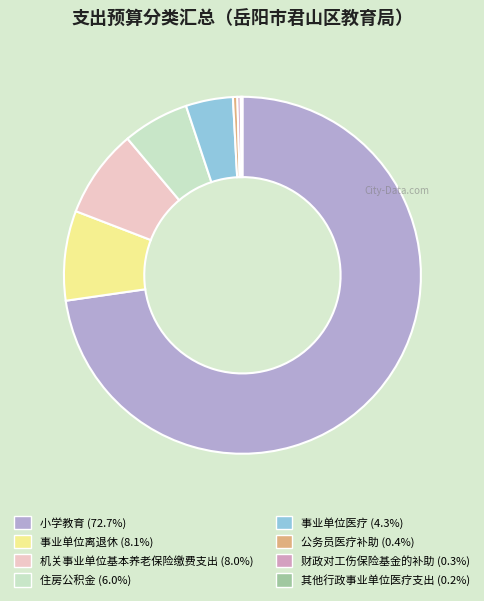

Is 事业单位离退休 the majority of the pie?

No